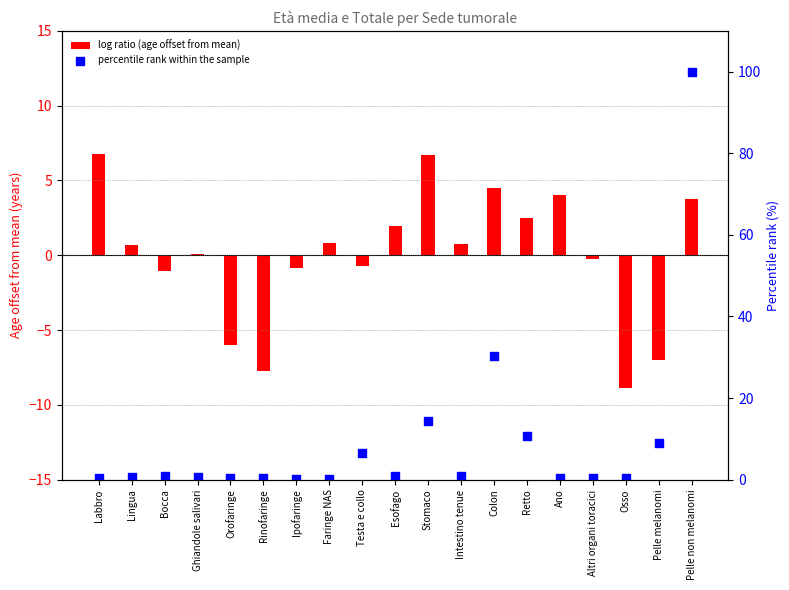

Which series has the largest Y range (max minus min)?

percentile rank within the sample